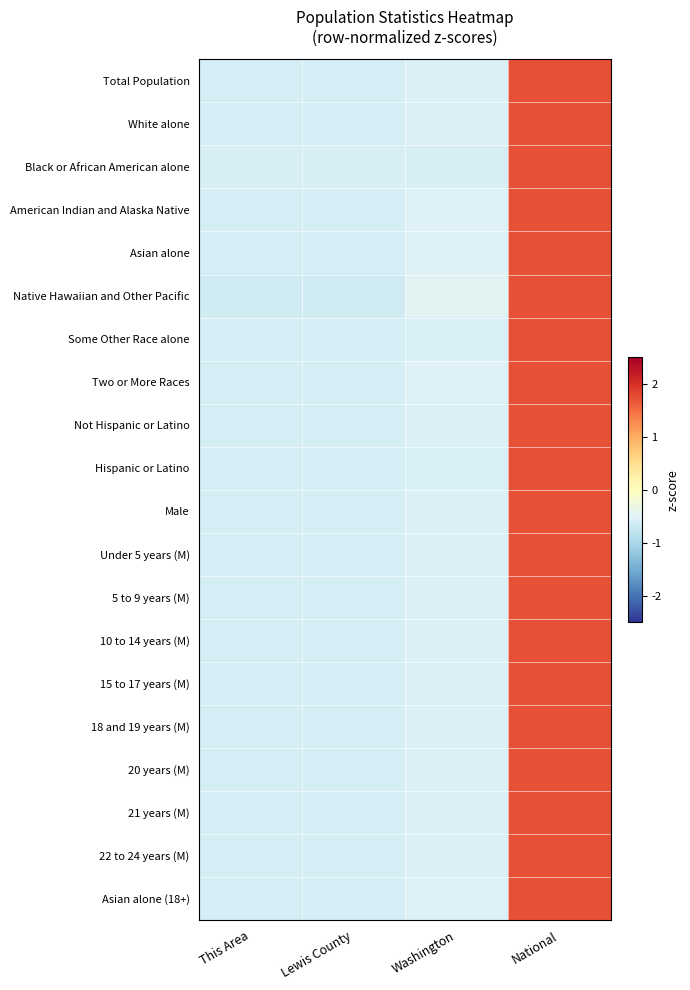

What is the smallest value displayed?

-0.6